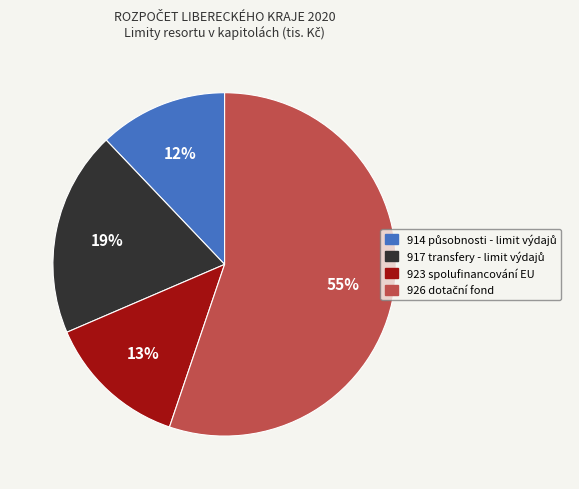

Is it true that 923 spolufinancování EU is 22% of the pie?

False